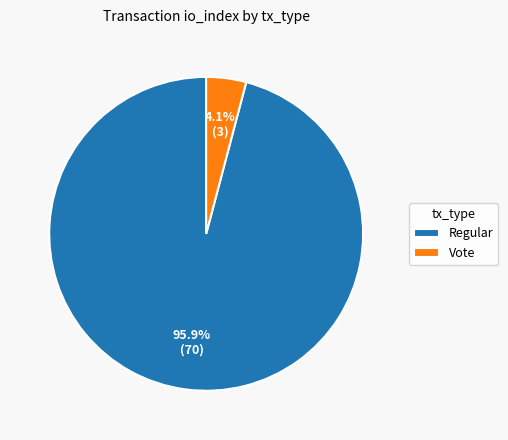

Which category has the biggest portion of the pie?

Regular